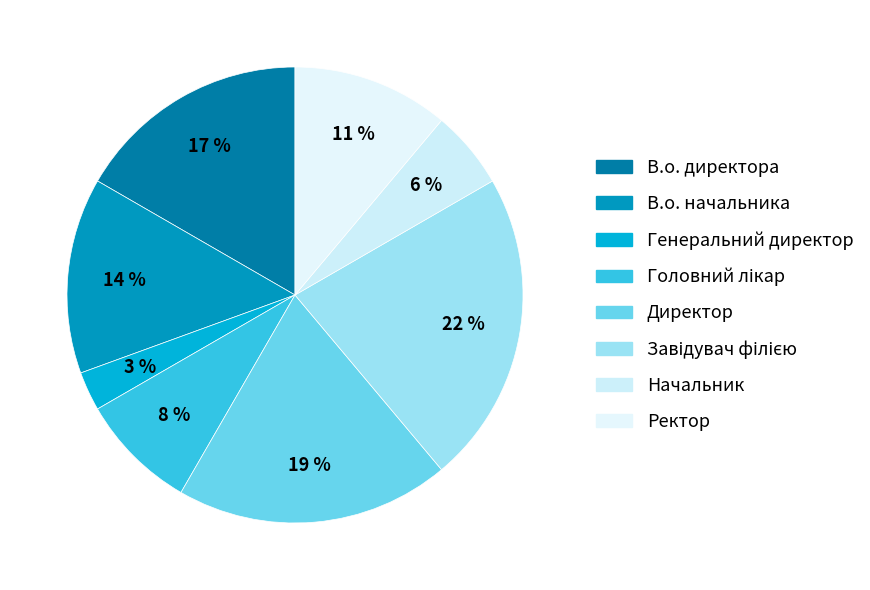

How many segments does this pie chart have?

8